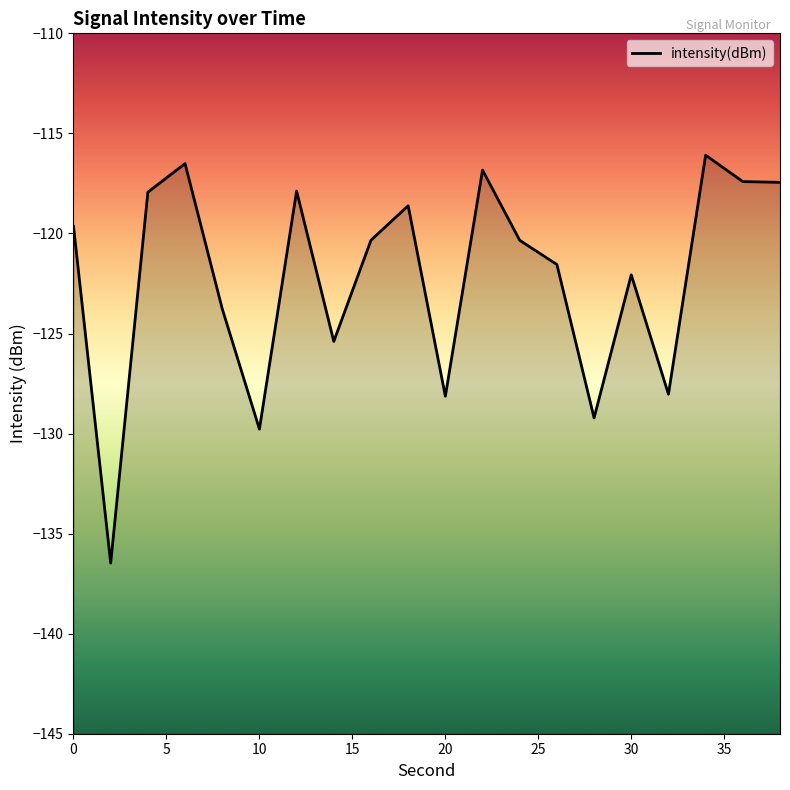

The chart shows a value of -45.7 at 14. True or false?

False